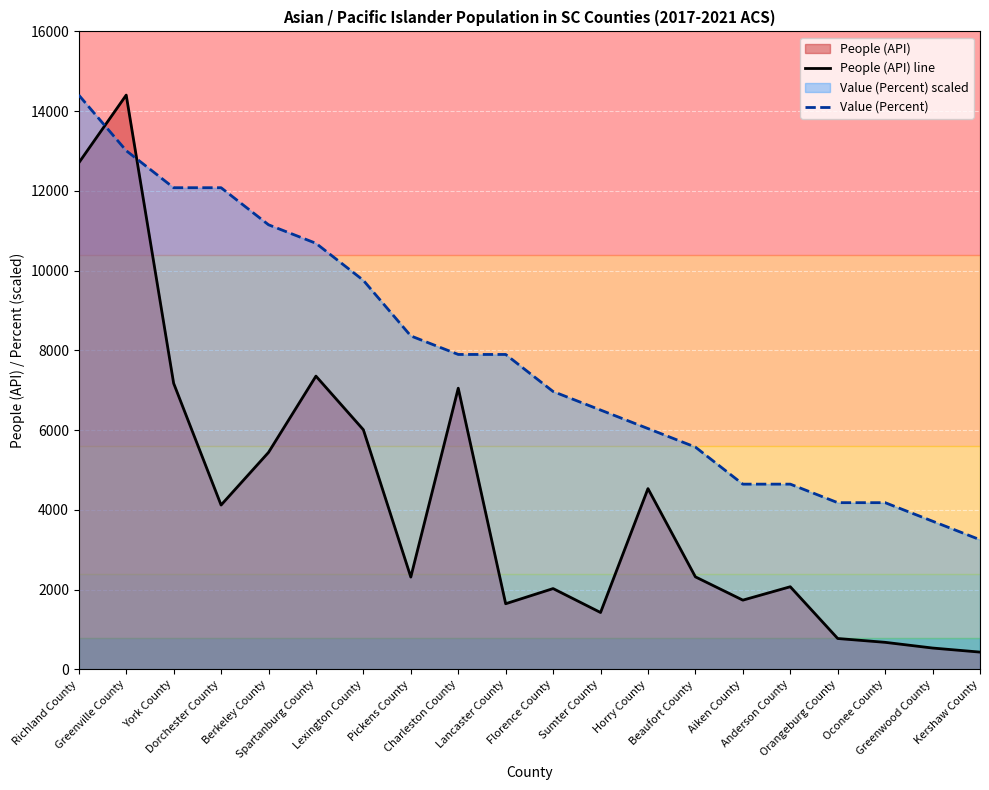

Reading left to right, transcribe all the data shown in this chart.

People (API) line: Richland County=12703.0	Greenville County=14403.0	York County=7175.0	Dorchester County=4122.0	Berkeley County=5442.0	Spartanburg County=7355.0	Lexington County=6010.0	Pickens County=2316.0	Charleston County=7052.0	Lancaster County=1647.0	Florence County=2027.0	Sumter County=1427.0	Horry County=4534.0	Beaufort County=2321.0	Aiken County=1737.0	Anderson County=2073.0	Orangeburg County=775.0	Oconee County=679.0	Greenwood County=536.0	Kershaw County=434.0
Value (Percent): Richland County=14403.0	Greenville County=13009.2	York County=12079.9	Dorchester County=12079.9	Berkeley County=11150.7	Spartanburg County=10686.1	Lexington County=9756.9	Pickens County=8363.0	Charleston County=7898.4	Lancaster County=7898.4	Florence County=6969.2	Sumter County=6504.6	Horry County=6040.0	Beaufort County=5575.4	Aiken County=4646.1	Anderson County=4646.1	Orangeburg County=4181.5	Oconee County=4181.5	Greenwood County=3716.9	Kershaw County=3252.3